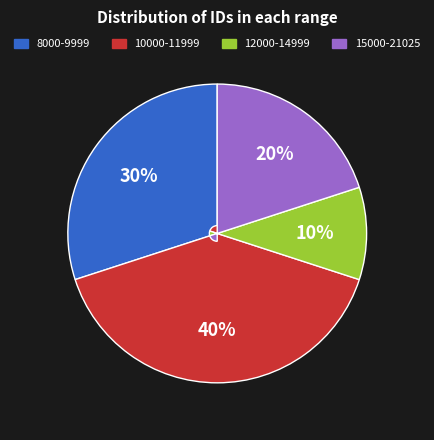

Is there any slice that represents more than half of the pie?

No